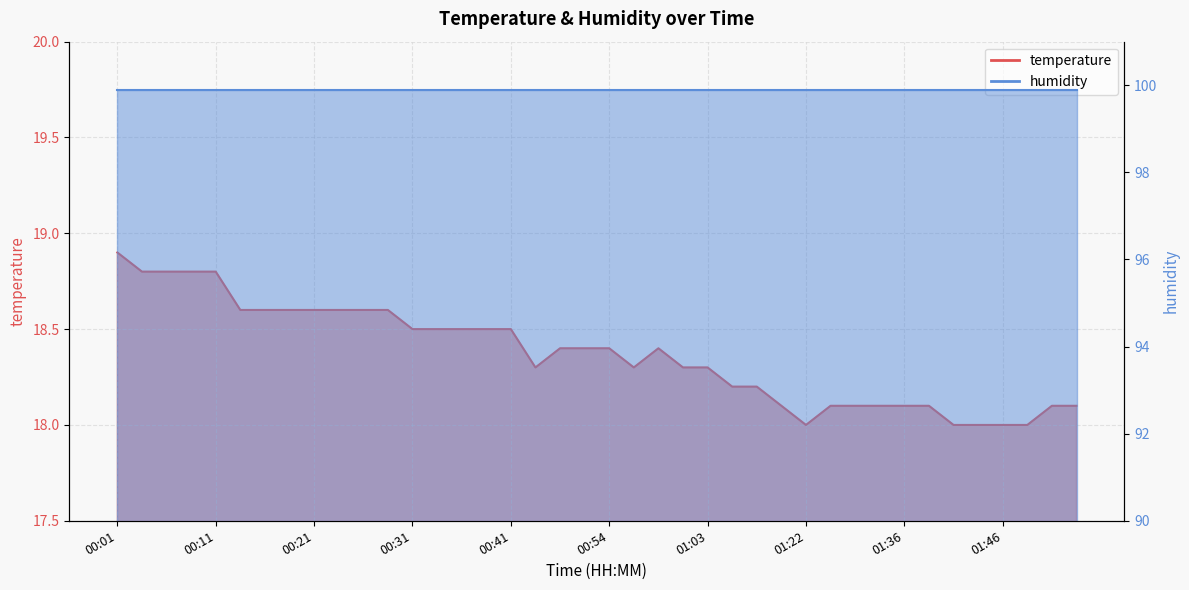

Where is the first local maximum?

00:58